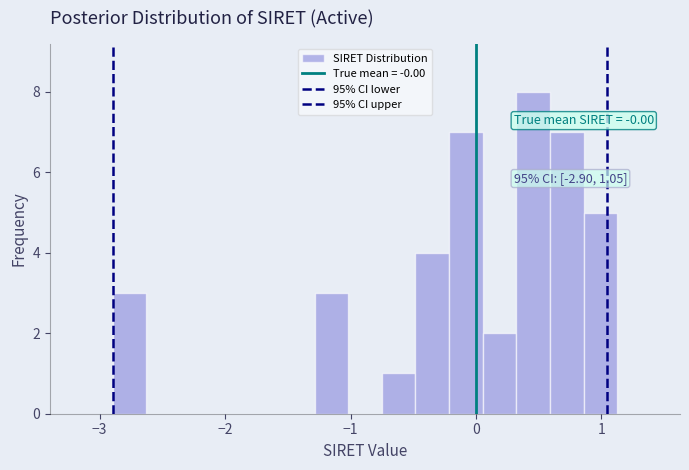

Read against the x-axis, roughly where is the centre of the tallest bar?

0.5